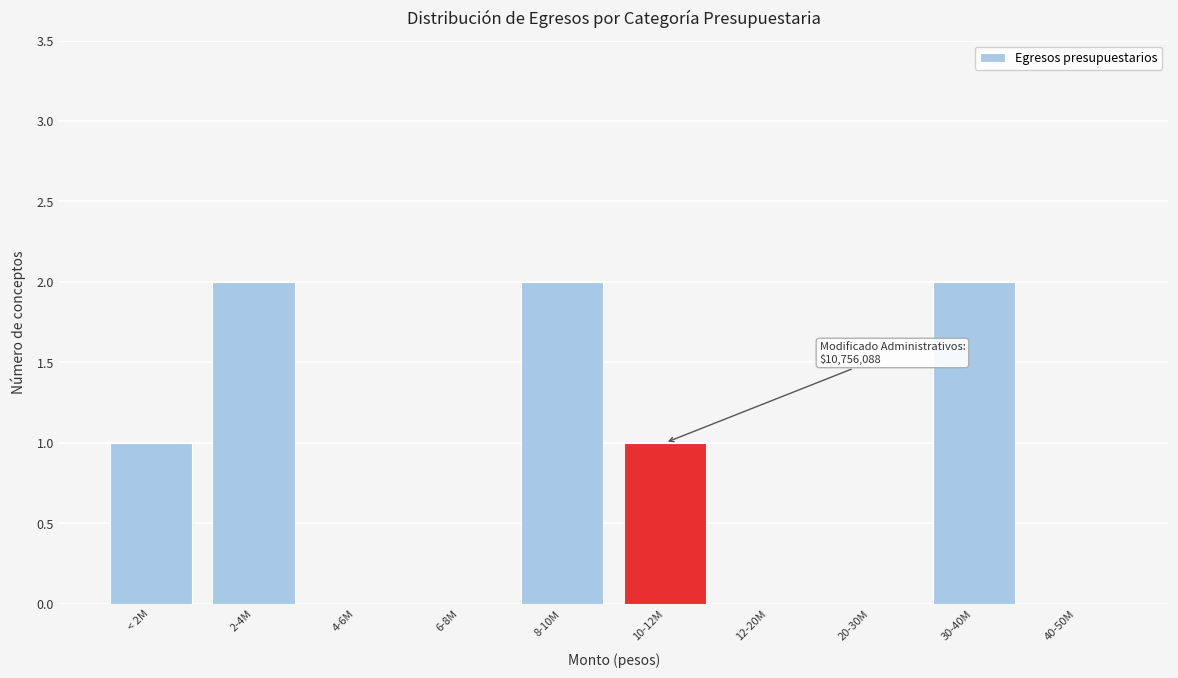

Reading left to right, list all the values displayed in this chart.

< 2M=1	2-4M=2	4-6M=0	6-8M=0	8-10M=2	10-12M=1	12-20M=0	20-30M=0	30-40M=2	40-50M=0